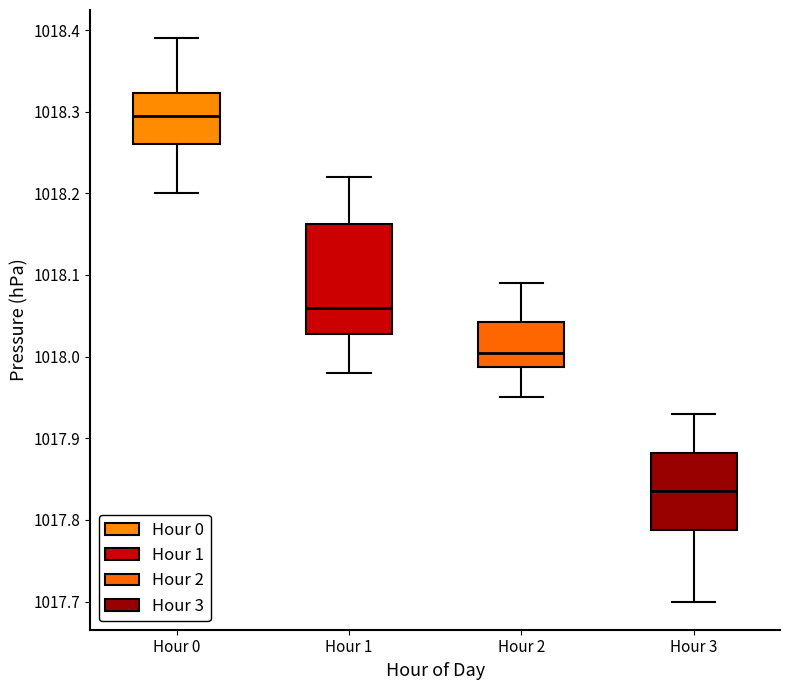

Which box is the tallest, from its lower edge to its upper edge?

Hour 1